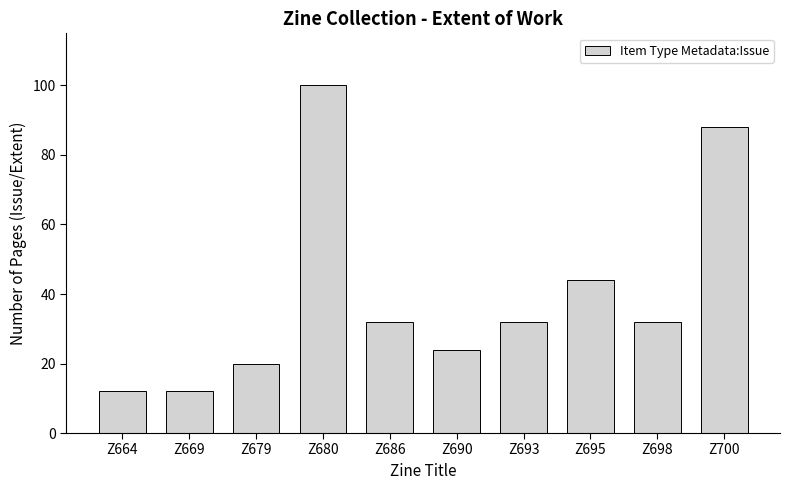

Is it true that the value at Z686 is 32?

True